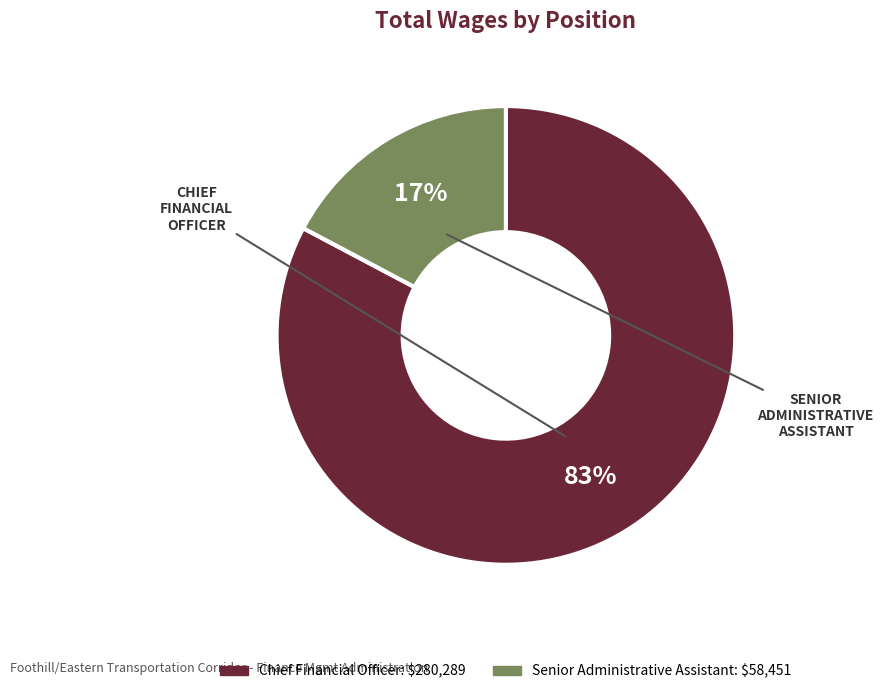

Is the sum of Senior Administrative Assistant and Chief Financial Officer greater than half?

Yes